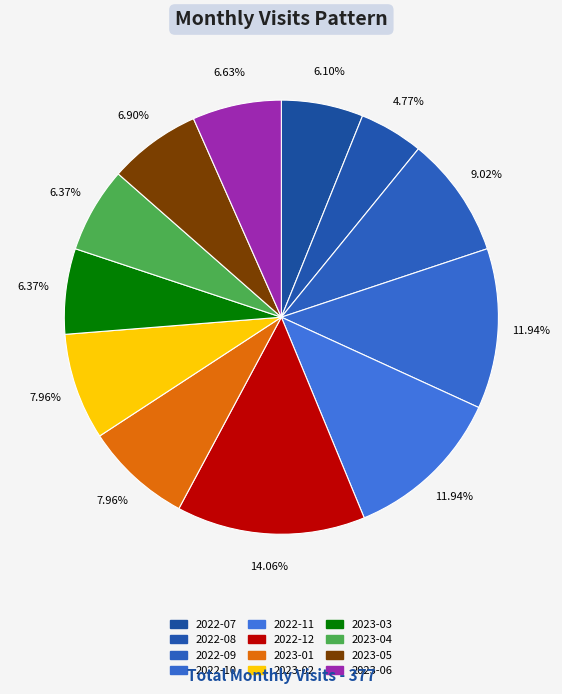

How many slices are in this pie chart?

12